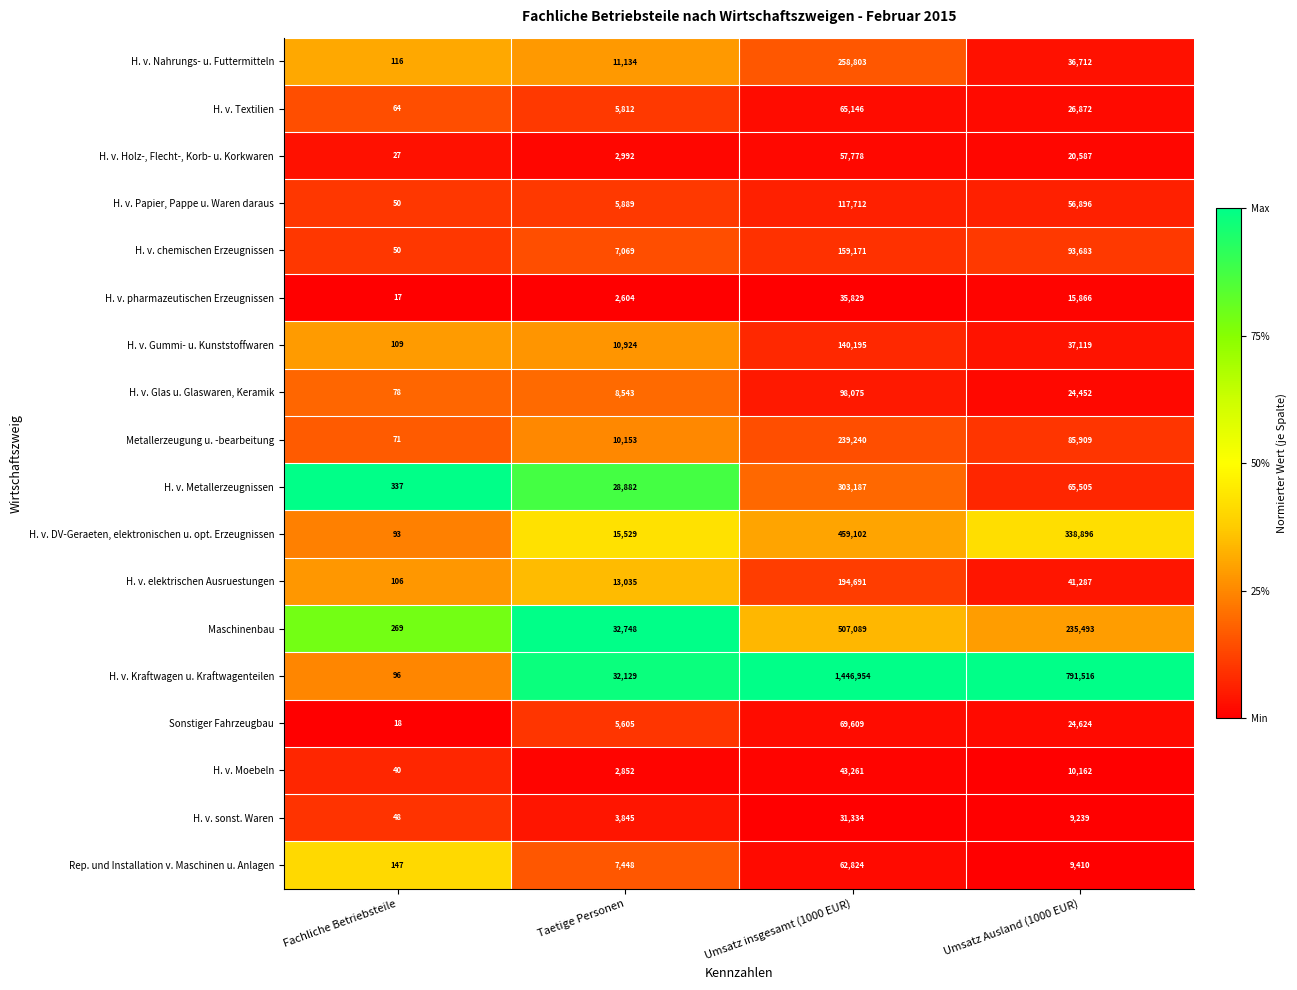

What is the total value across all series at Umsatz insgesamt (1000 EUR)?

4290000